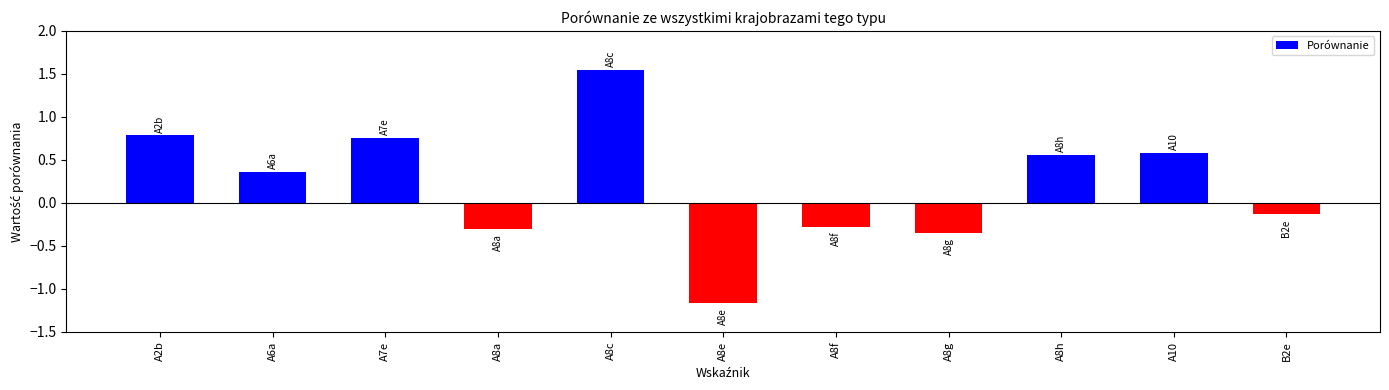

At which category does the chart reach its peak across all series?

A8c